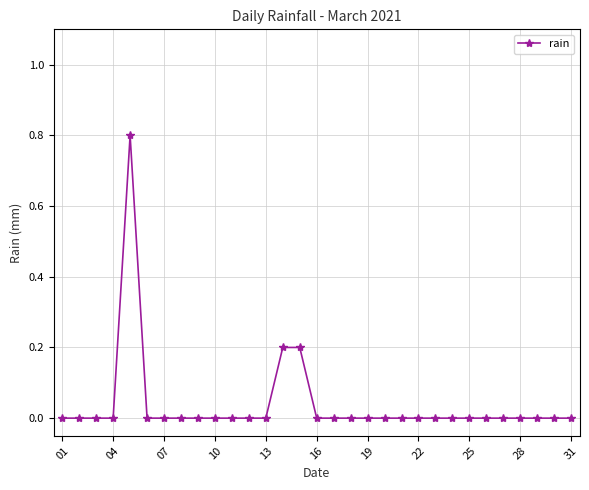

What is the maximum value shown in the chart?

0.8